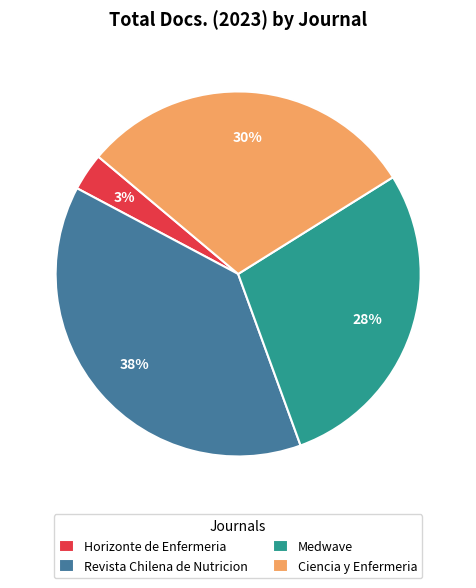

The Ciencia y Enfermeria slice represents 30% of the pie. True or false?

True